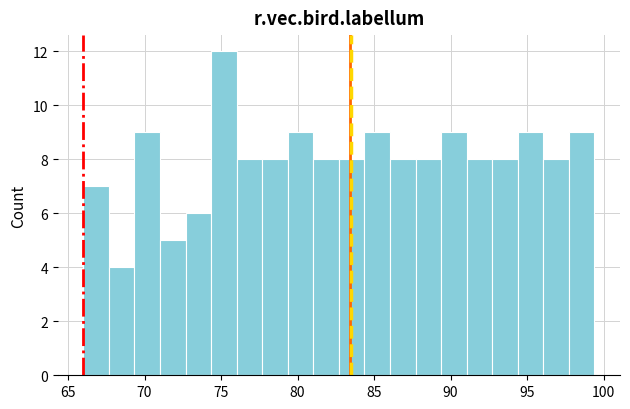

Around what value on the x-axis is the tallest bar? Give the approximate position of its centre, as read against the axis.

75.0